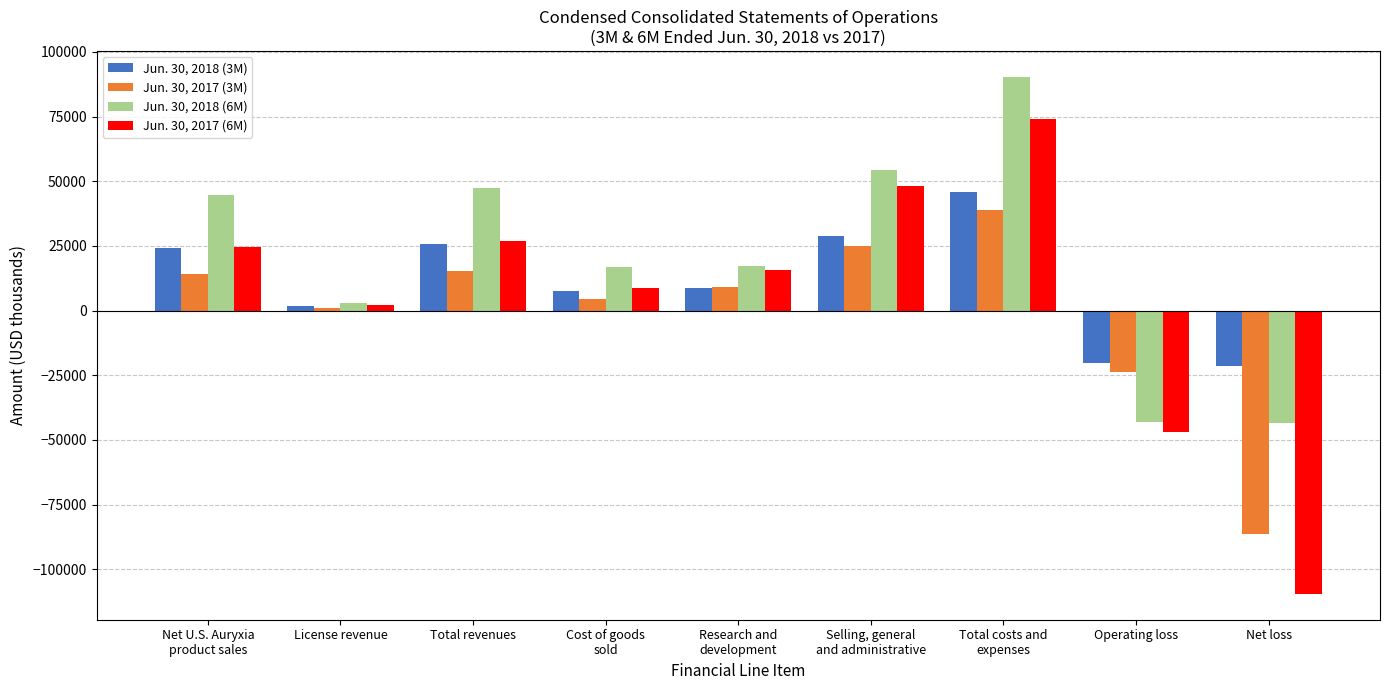

At which label does Jun. 30, 2017 (6M) reach its peak?

Total costs and
expenses